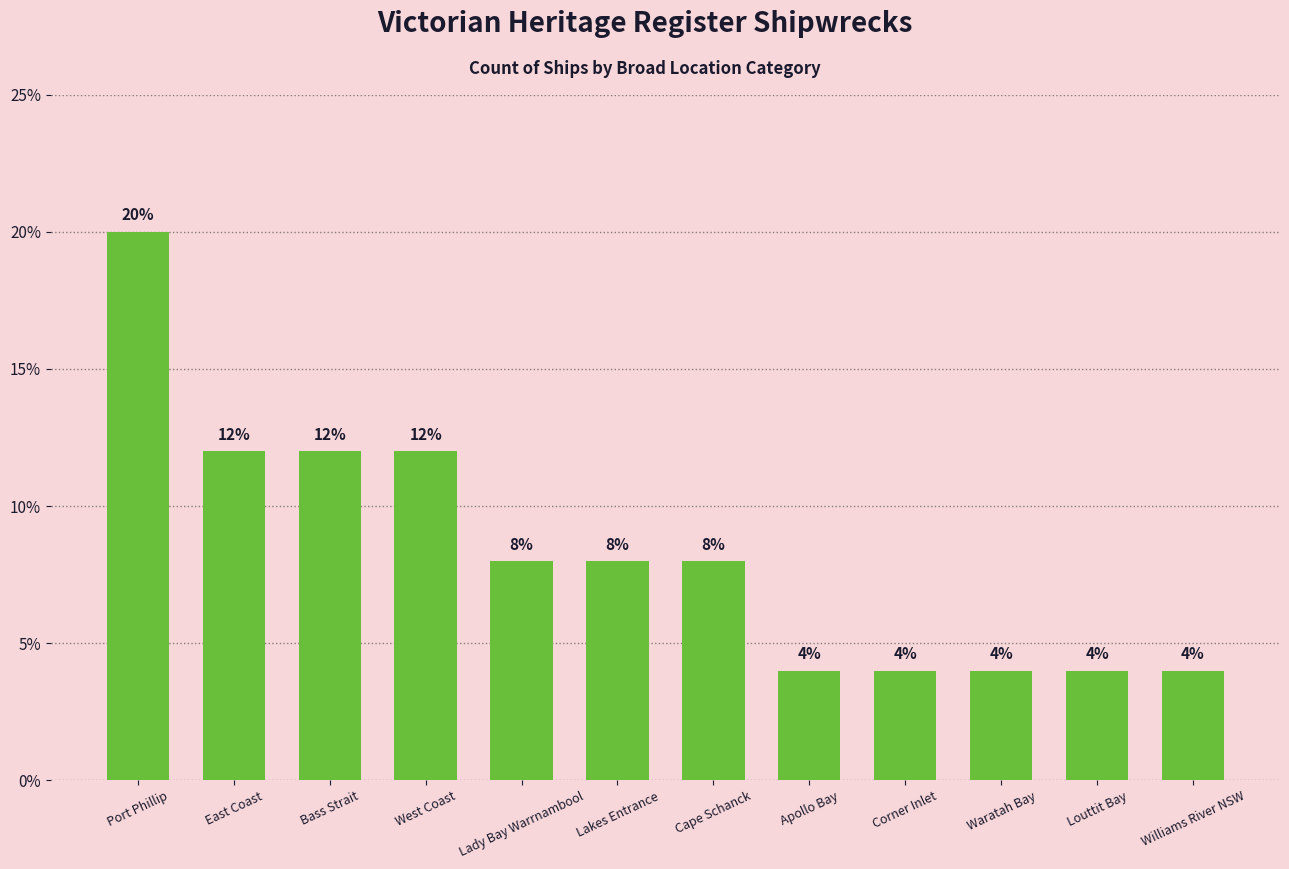

Is it true that the value at Lakes Entrance is 13?

False